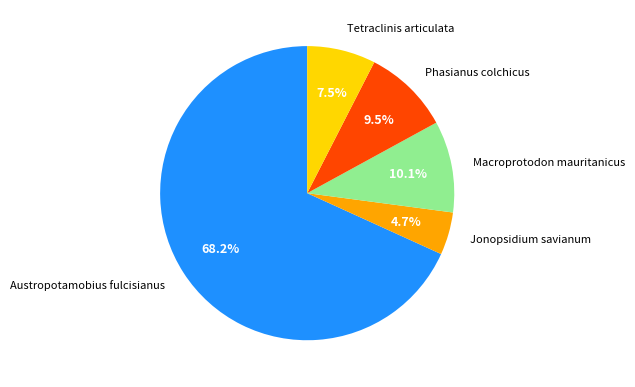

Which category has the biggest portion of the pie?

Austropotamobius fulcisianus